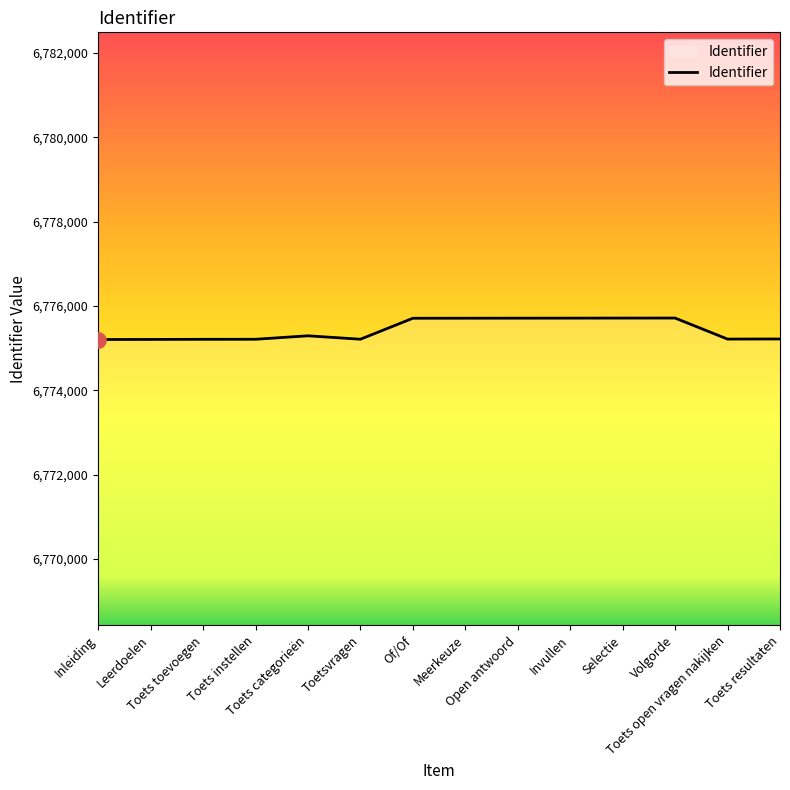

What is the change in value from Open antwoord to Invullen?

+1